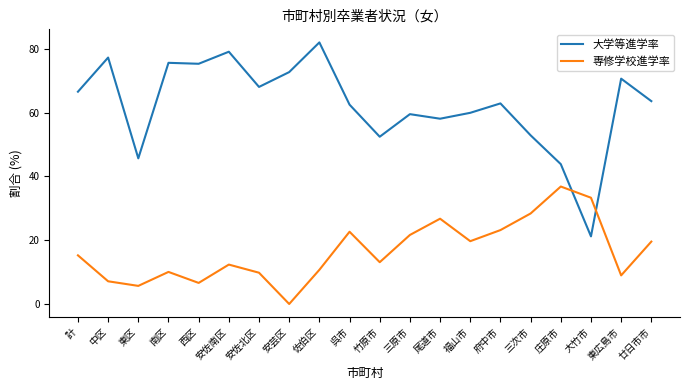

How many times do 大学等進学率 and 専修学校進学率 cross each other?

2